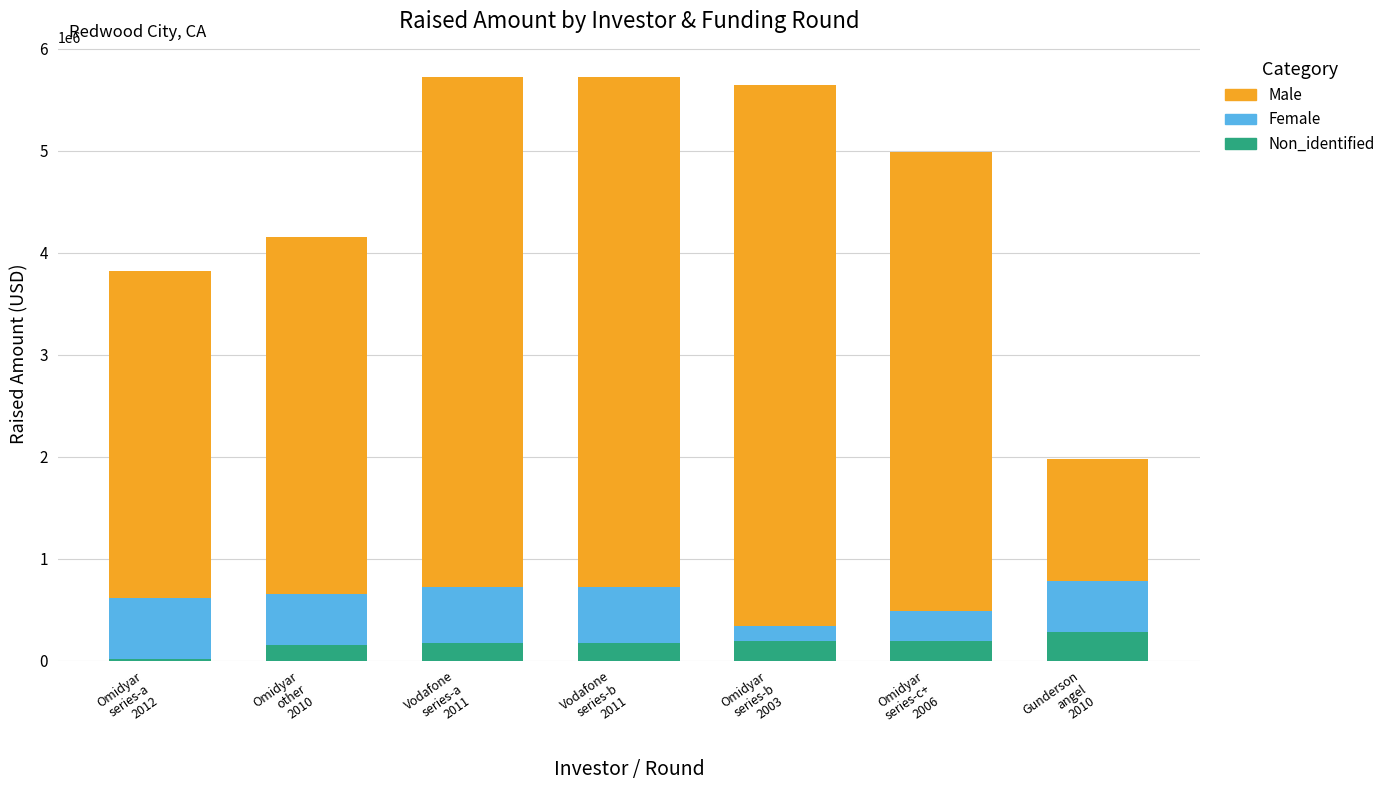

What is the sum of all Non_identified values?

1173400